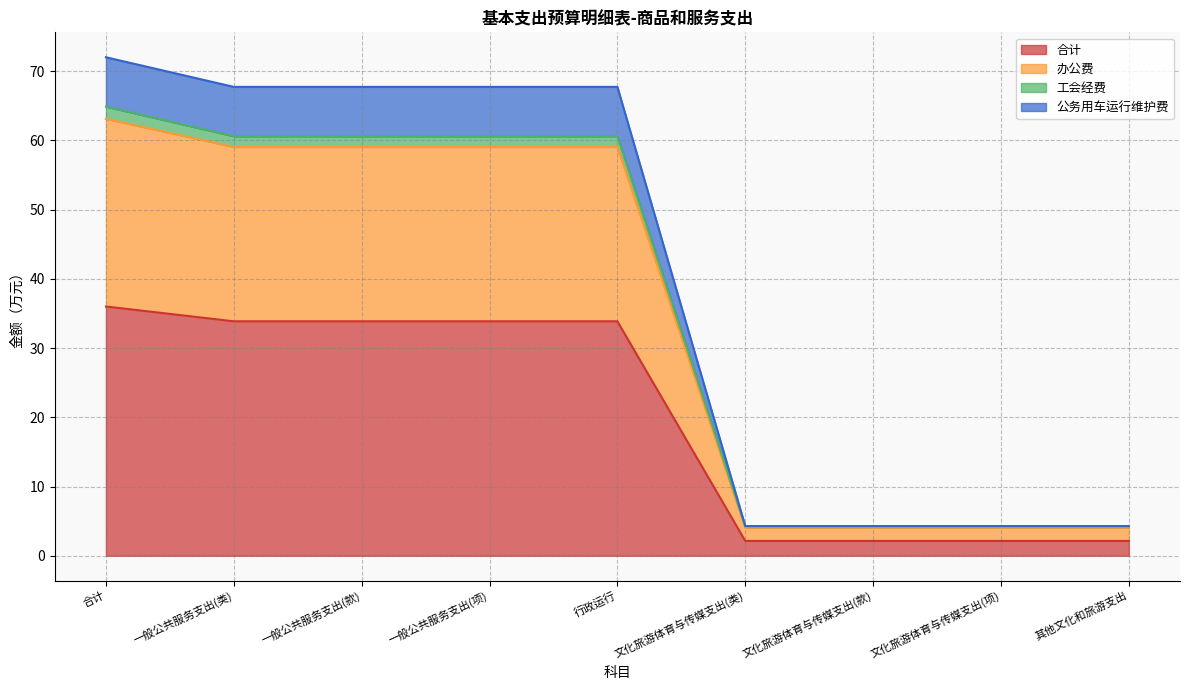

Between 行政运行 and 一般公共服务支出(款), which is larger?

行政运行